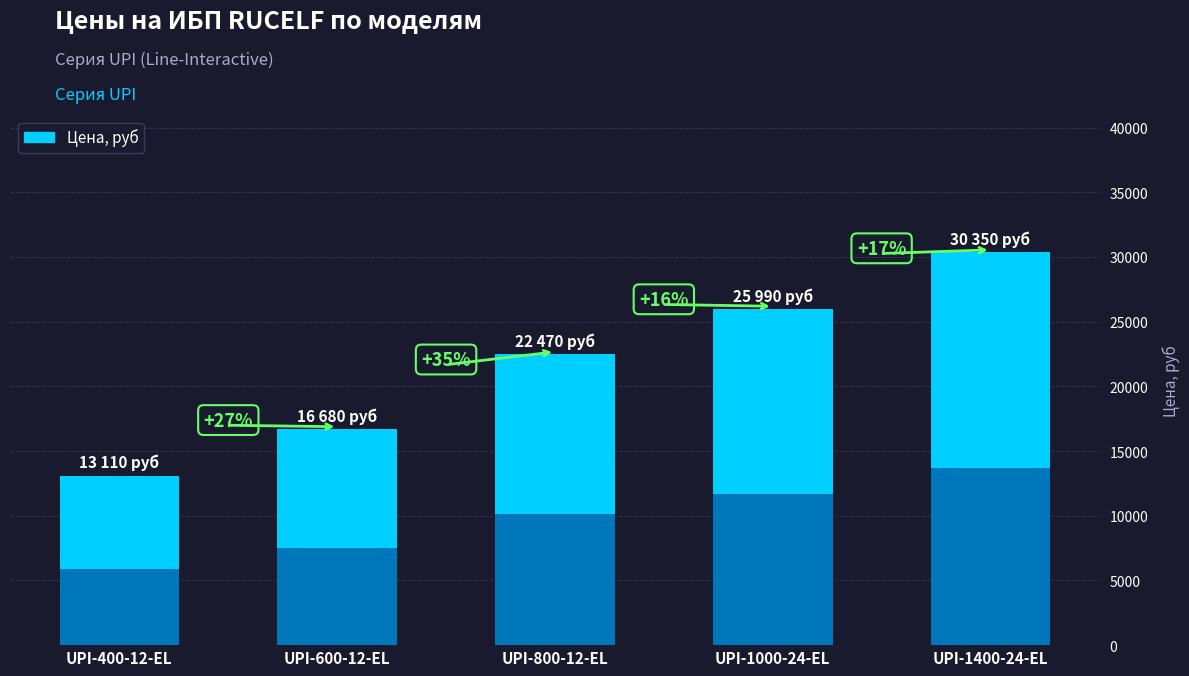

What is the difference between the maximum and second lowest values?

13670